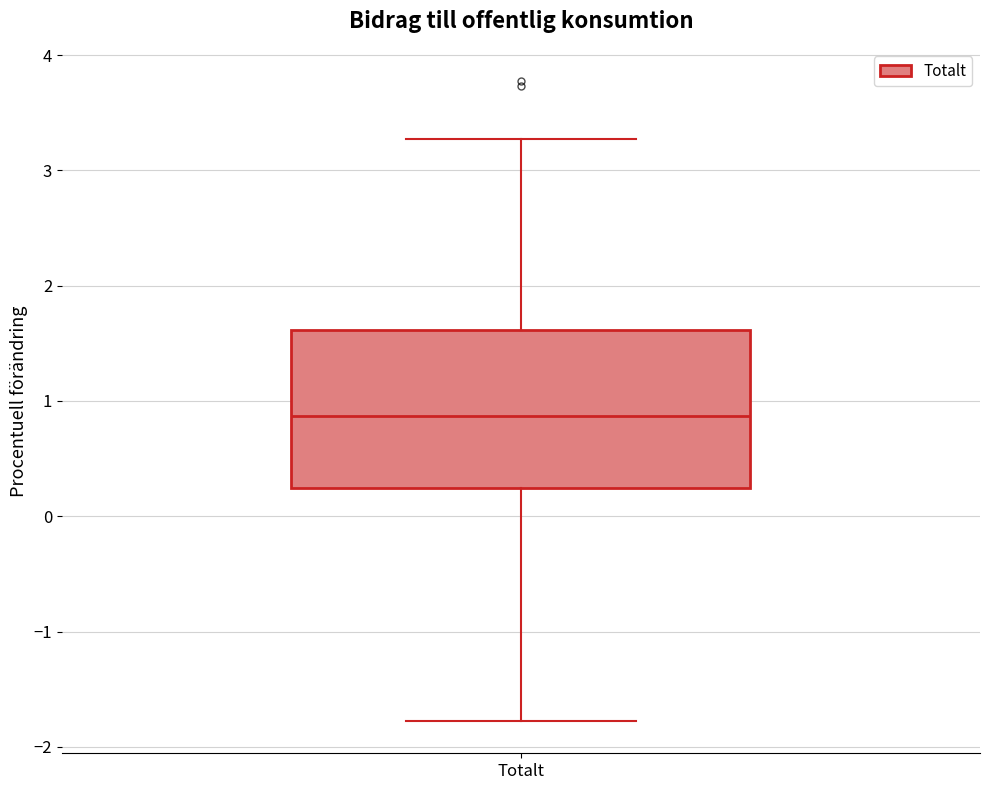

Transcribe this box plot: give where the median line is, the range the box spans, and where the two whiskers end, as read against the y-axis. The values are not printed on the chart, so give them approximately, as read against the axis.

median 0.9, box 0.2 to 1.6, whiskers -1.8 to 3.3